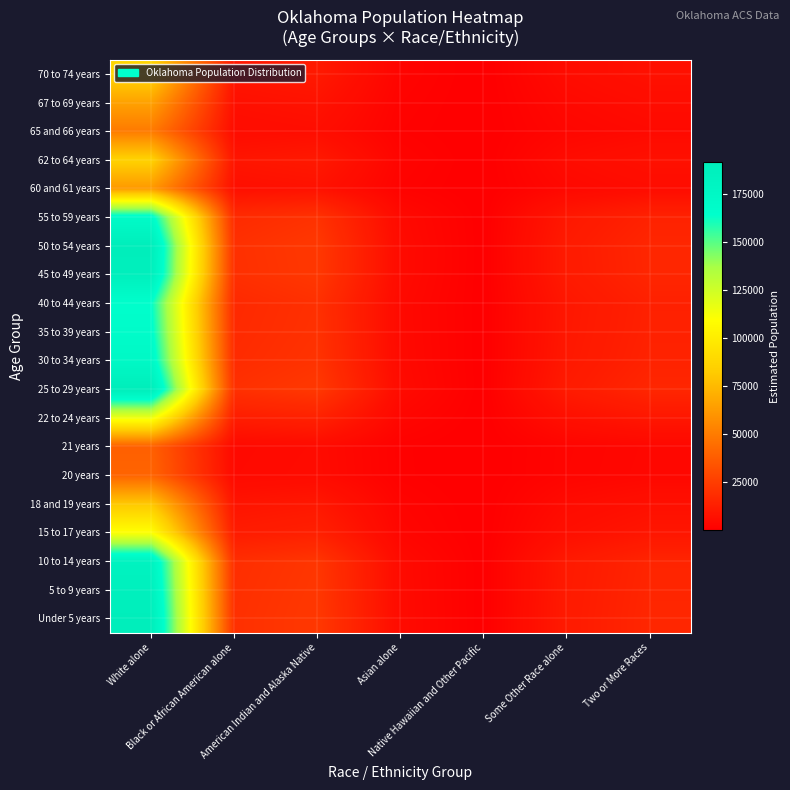

How many categories are shown in the chart?

7